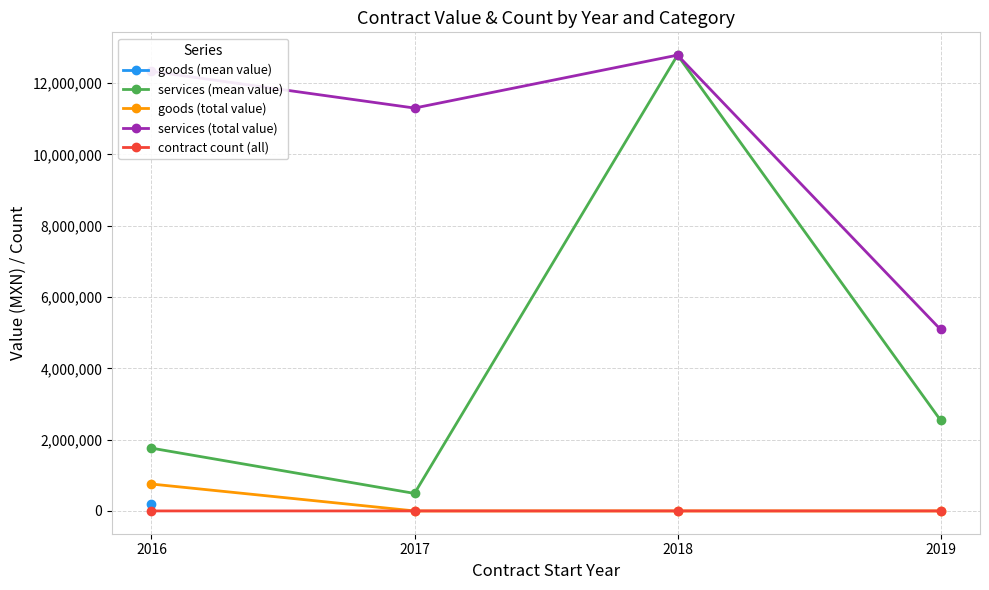

How many lines are shown in the chart?

5